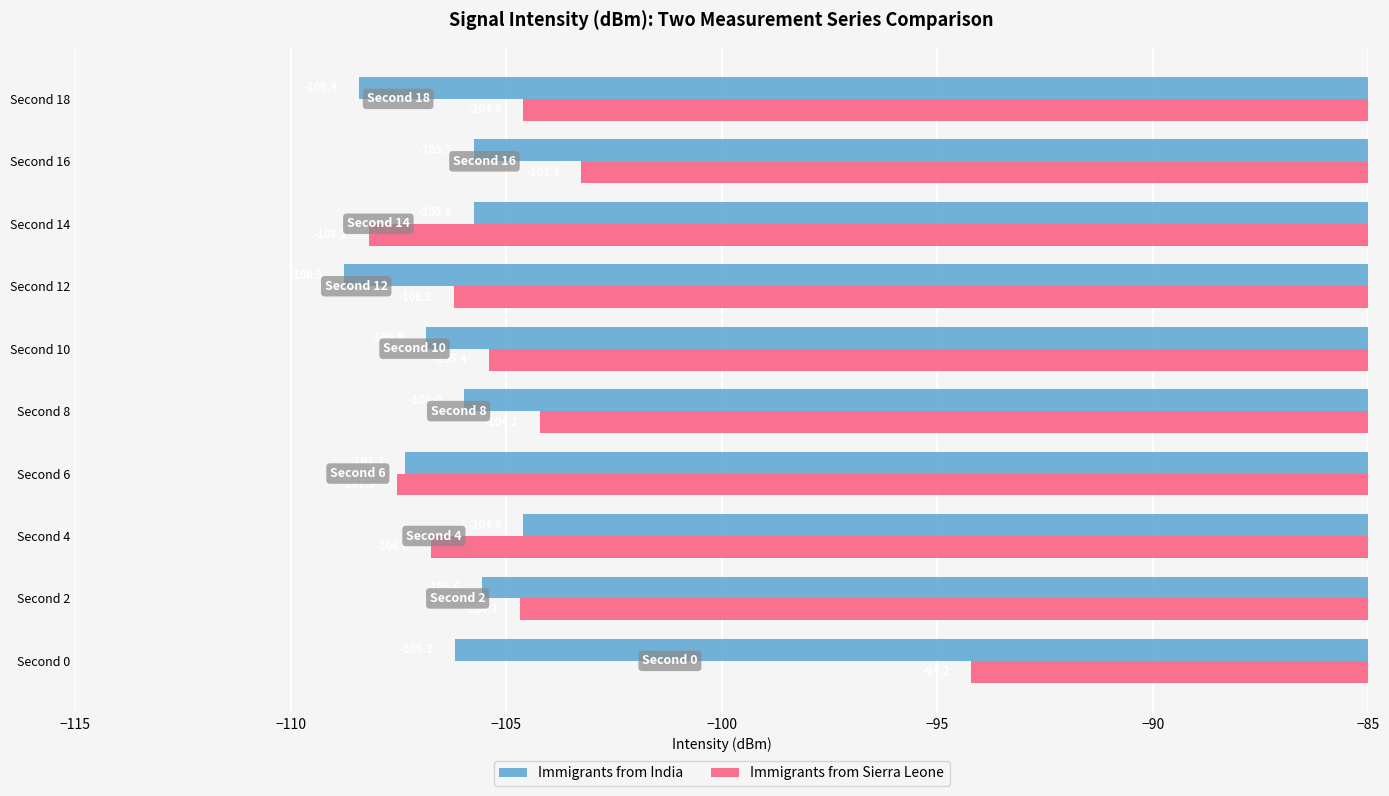

Which series has the largest total across all categories?

Immigrants from Sierra Leone